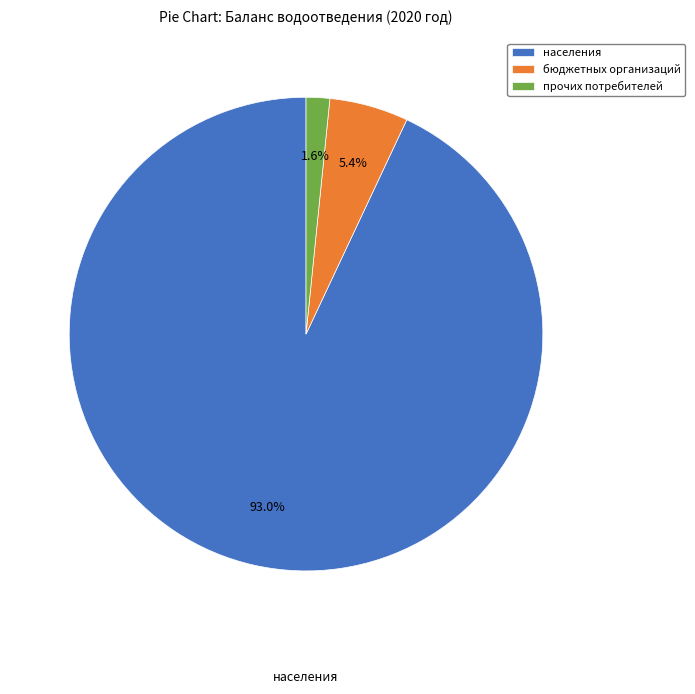

Which category has the smallest portion of the pie?

прочих потребителей